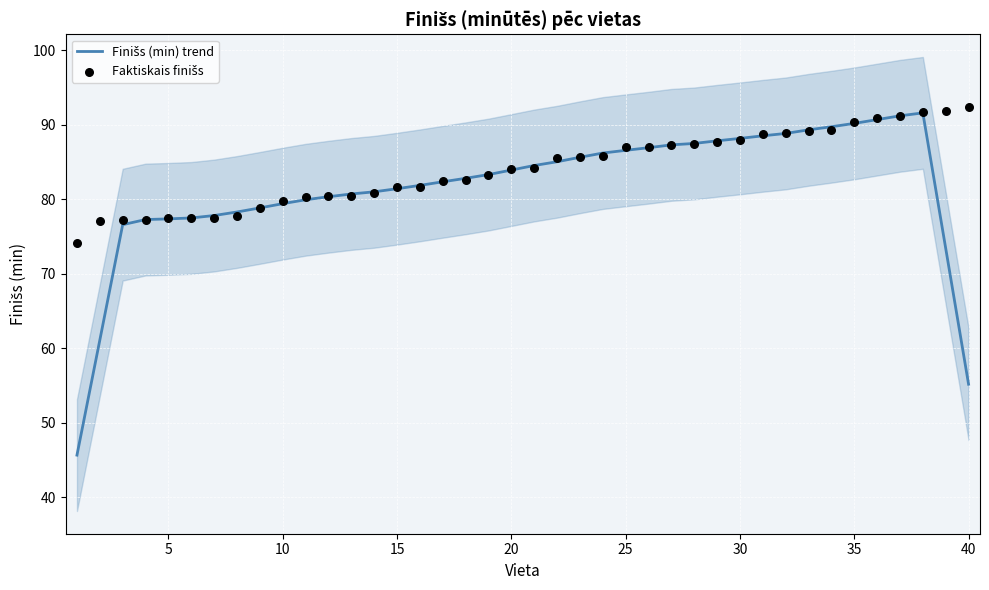

Is the value of Faktiskais finišs at 14 greater than the value of Finišs (min) trend at 30?

Yes